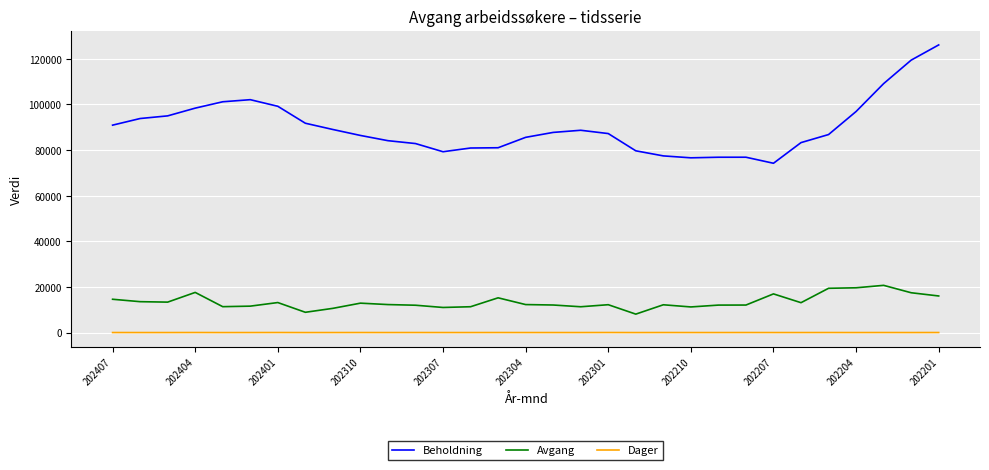

Which series has the widest spread of values?

Beholdning